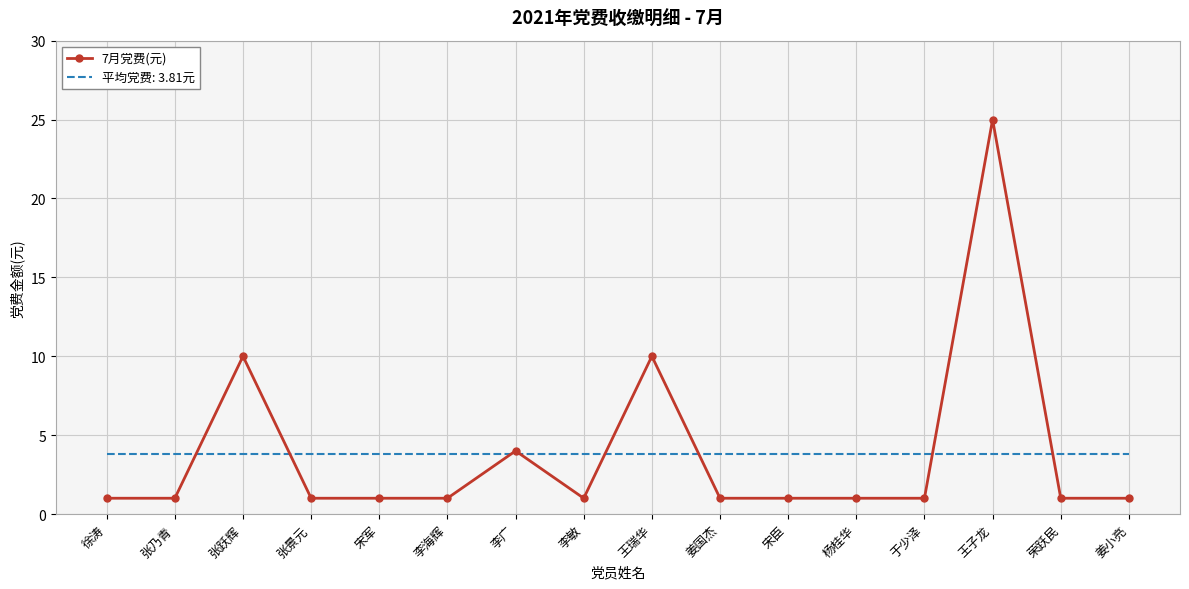

Rank the series by their maximum value, from highest to lowest.

7月党费(元), 平均党费: 3.81元